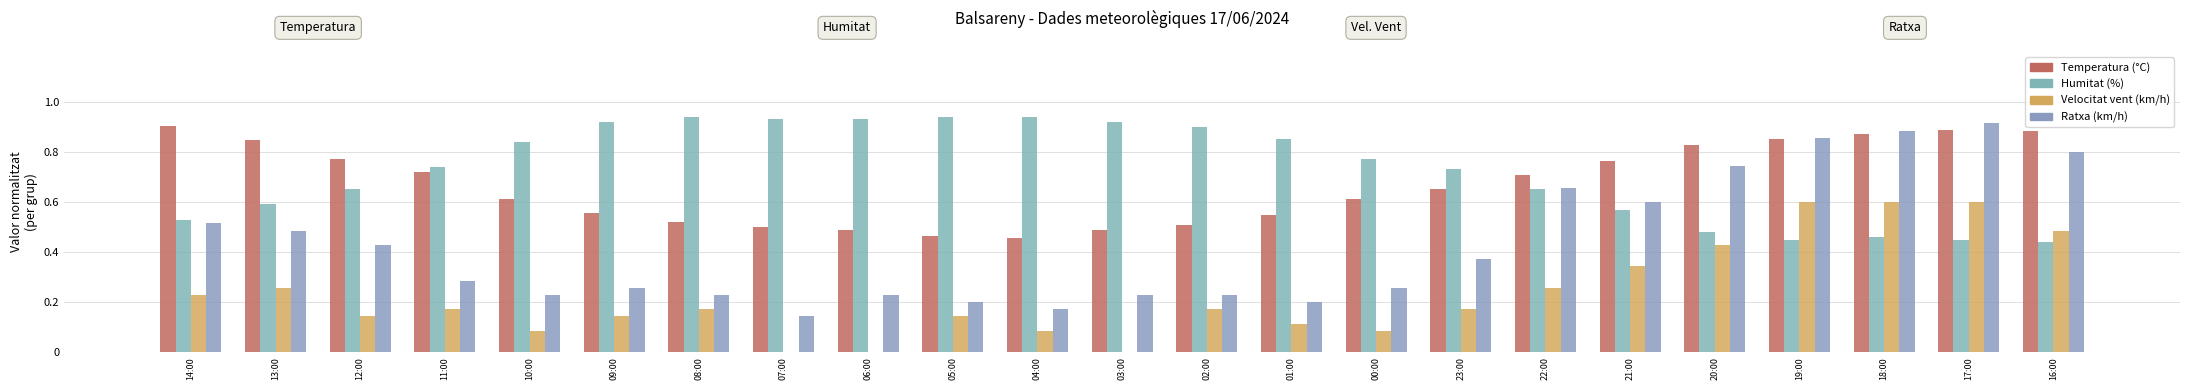

At which label is Ratxa (km/h) closest to 0?

07:00